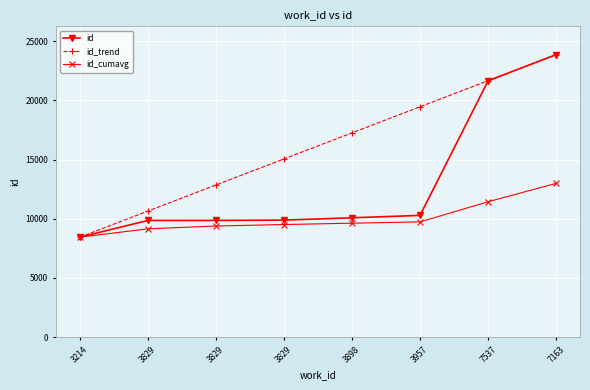

What is the difference between the maximum and second lowest values in the id series?

14005.0